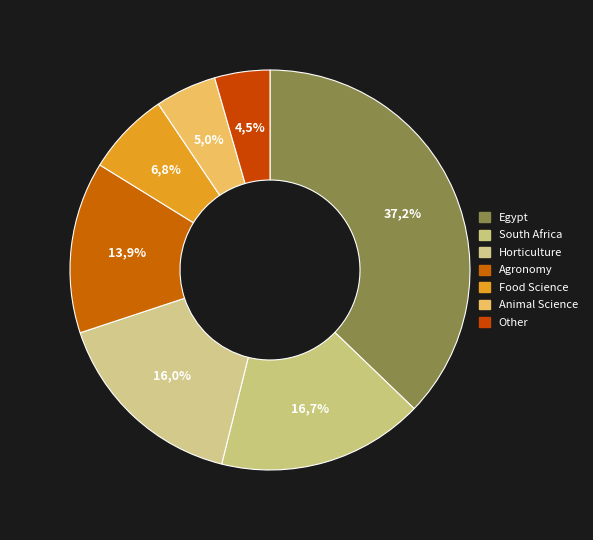

To the nearest percent, what portion does Agronomy represent?

14%